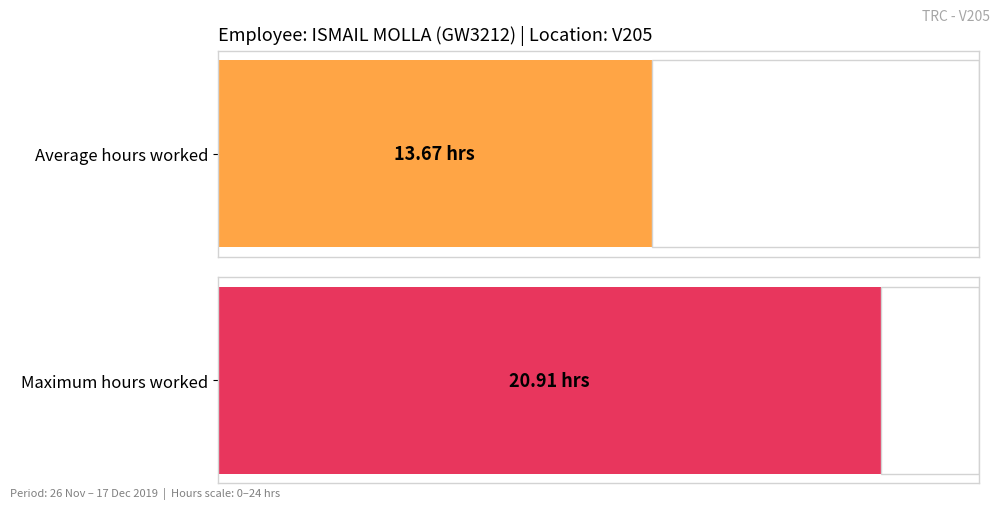

What is the maximum value shown in the chart?

20.9